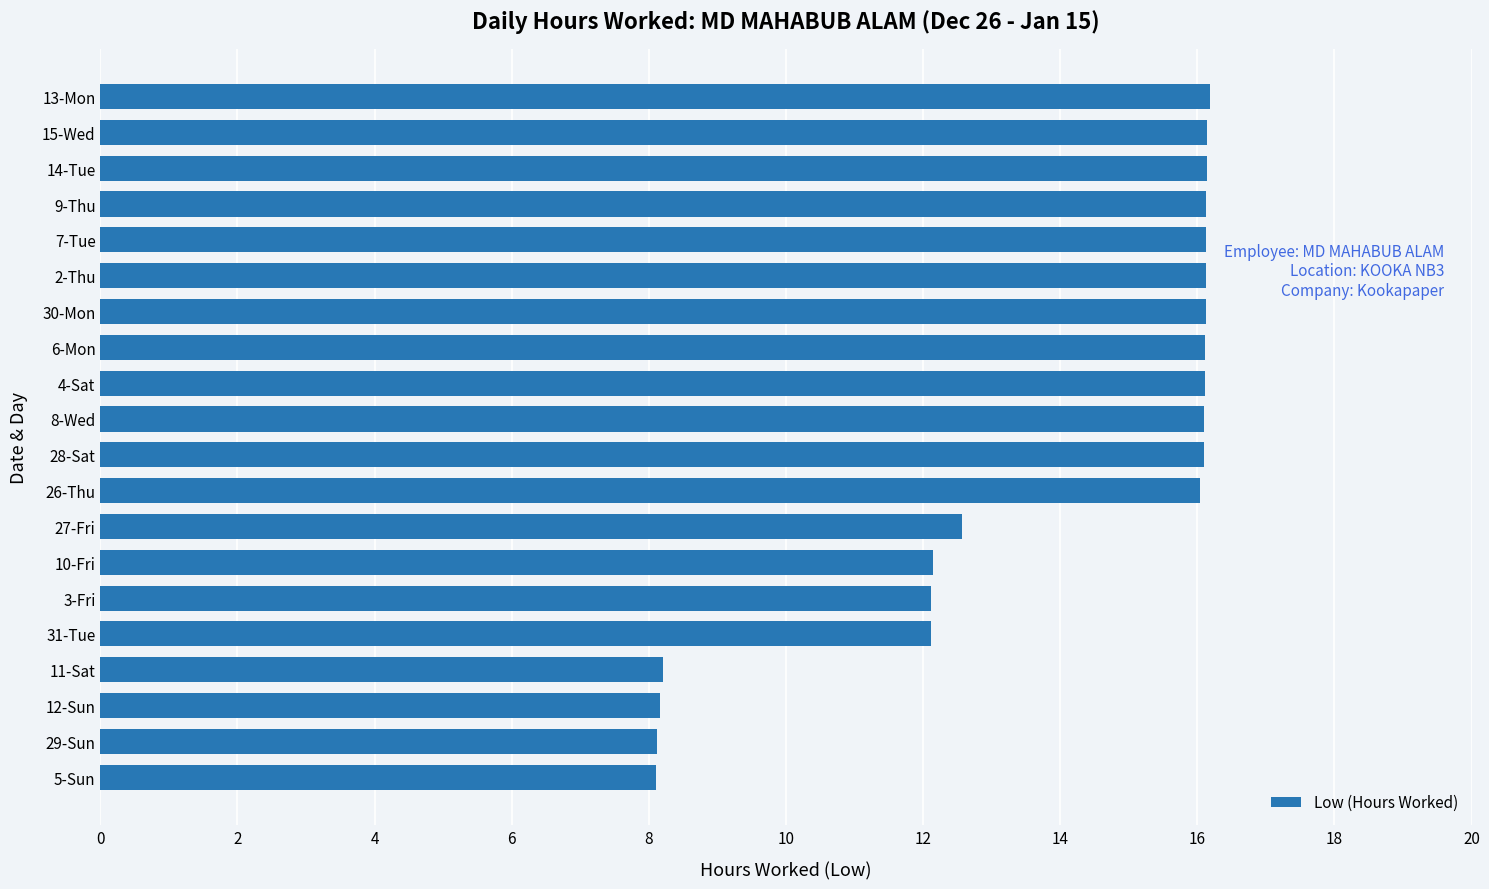

True or false: the data shows 5.4 at 13-Mon.

False